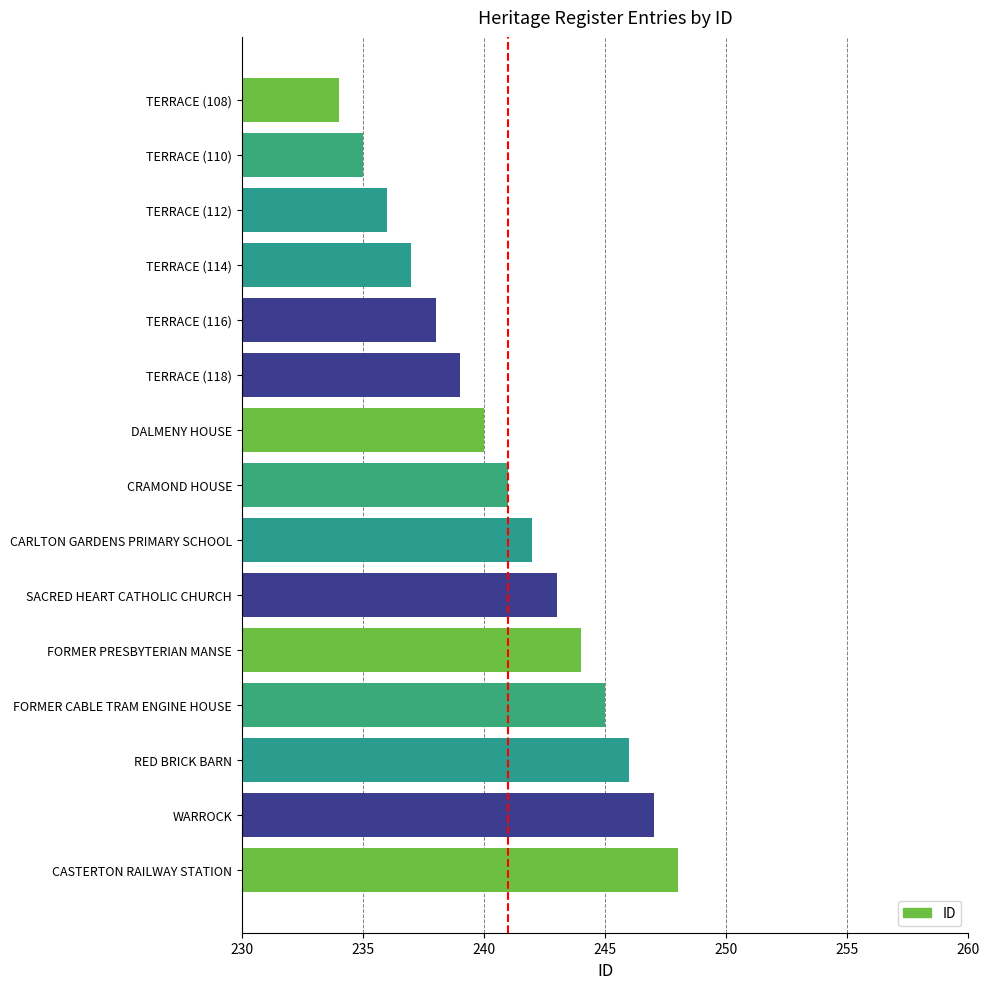

Which has a higher value, TERRACE (116) or TERRACE (114)?

TERRACE (116)